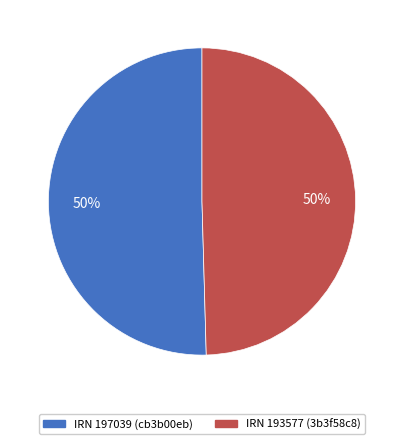

What percentage is the IRN 193577 (3b3f58c8) slice, to the nearest percent?

50%